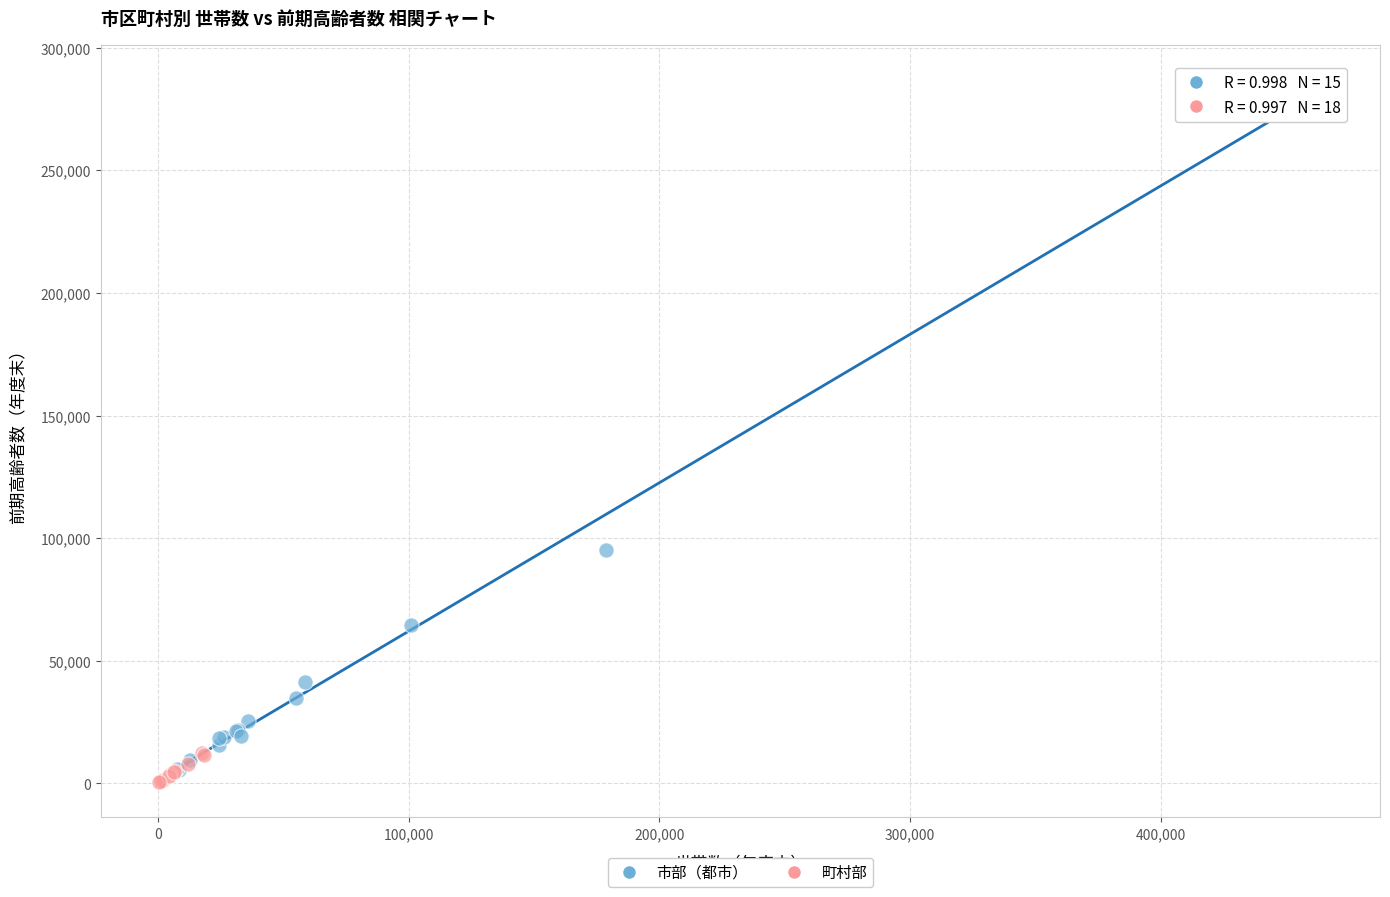

Which series has the largest Y range (max minus min)?

市部（都市）